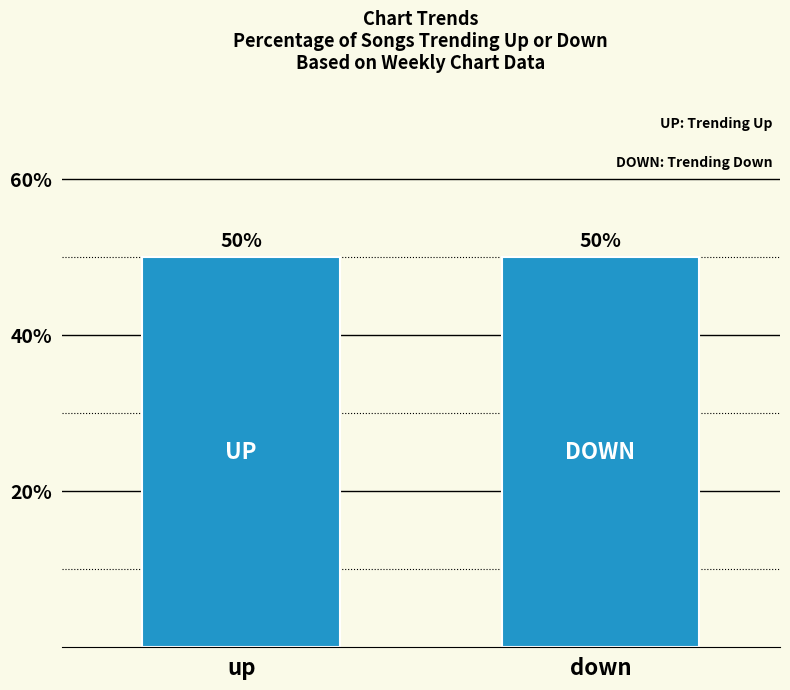

Which category has the highest value in the up series?

up